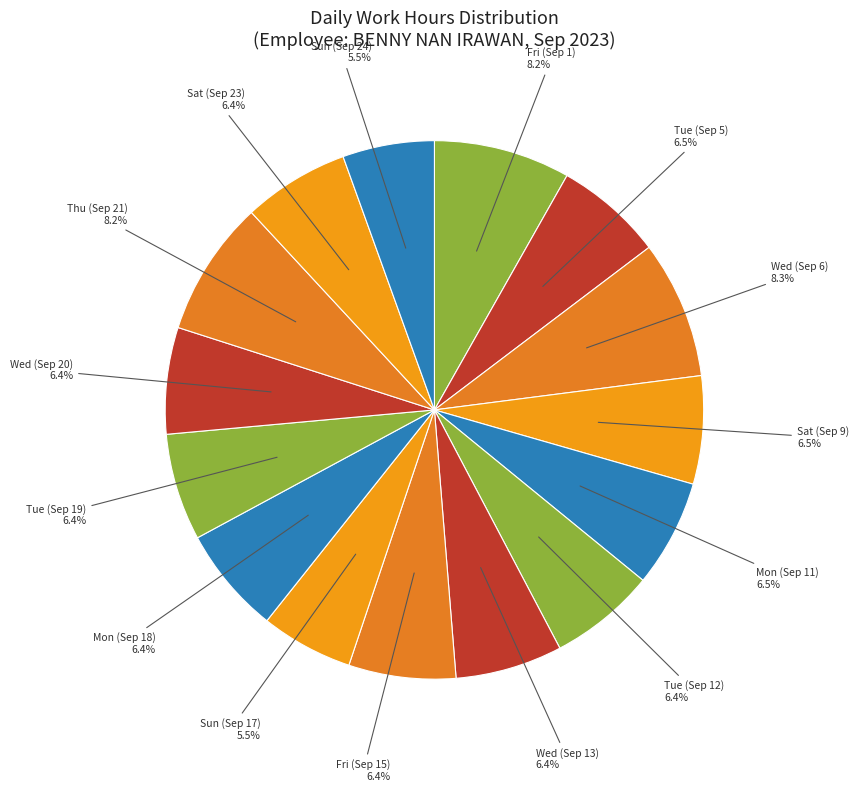

Is there any slice that represents more than half of the pie?

No